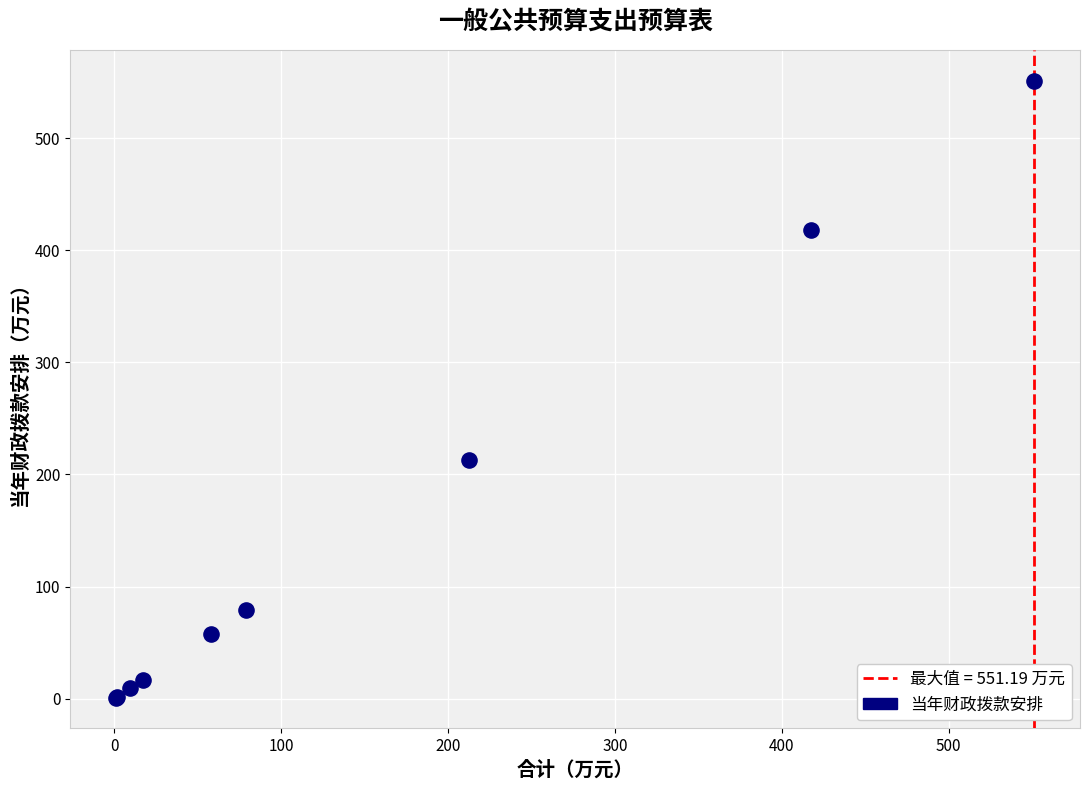

What Y value in the scatter plot is closest to 276?

212.7